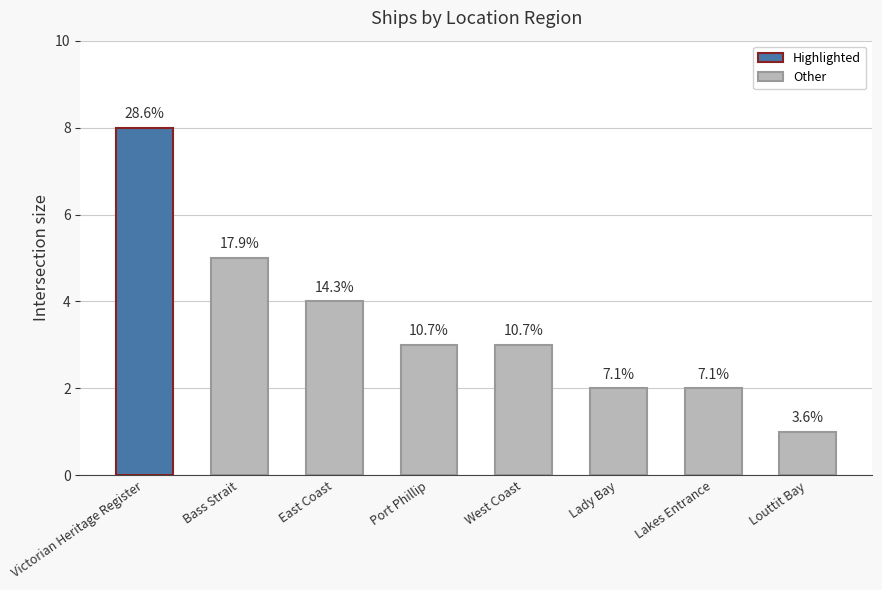

How many bars are there in total?

8